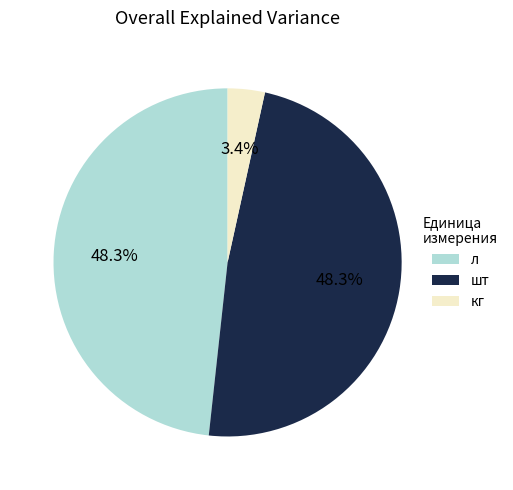

Is there a majority slice in this chart?

No